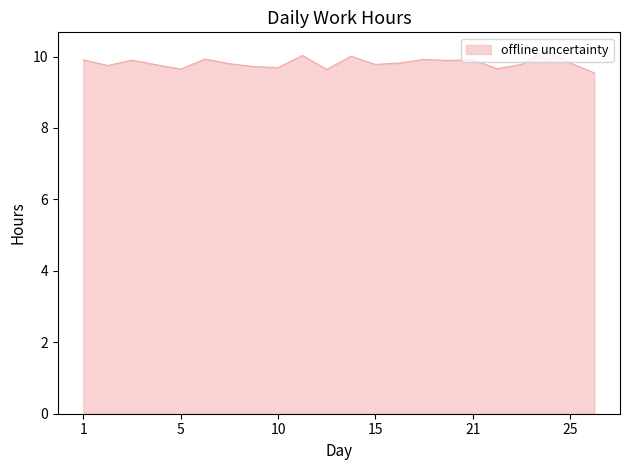

What is the minimum value shown in the chart?

9.5